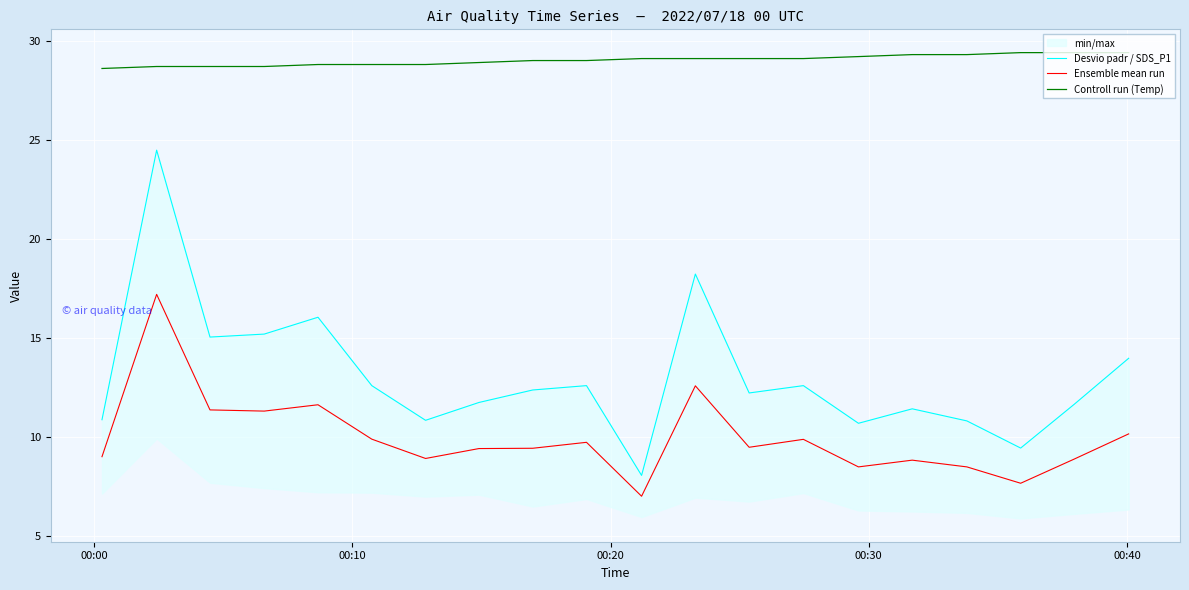

What is the lowest value of the Ensemble mean run series?

7.0